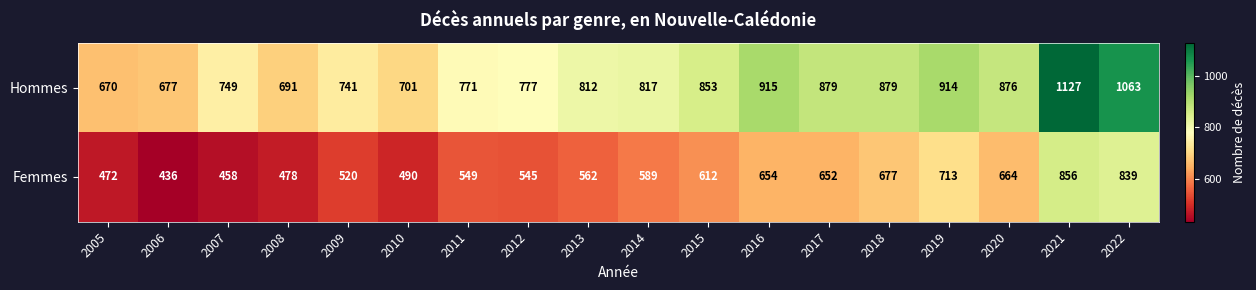

What is the total value across all series at 2007?

1207